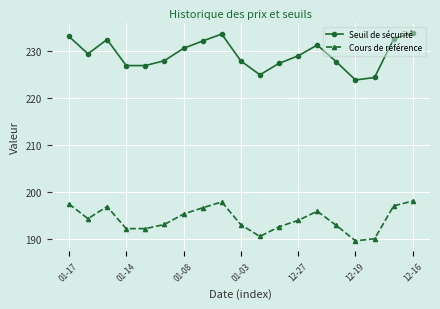

In Cours de référence, how many points are higher than both neighbors (excluding endpoints)?

3